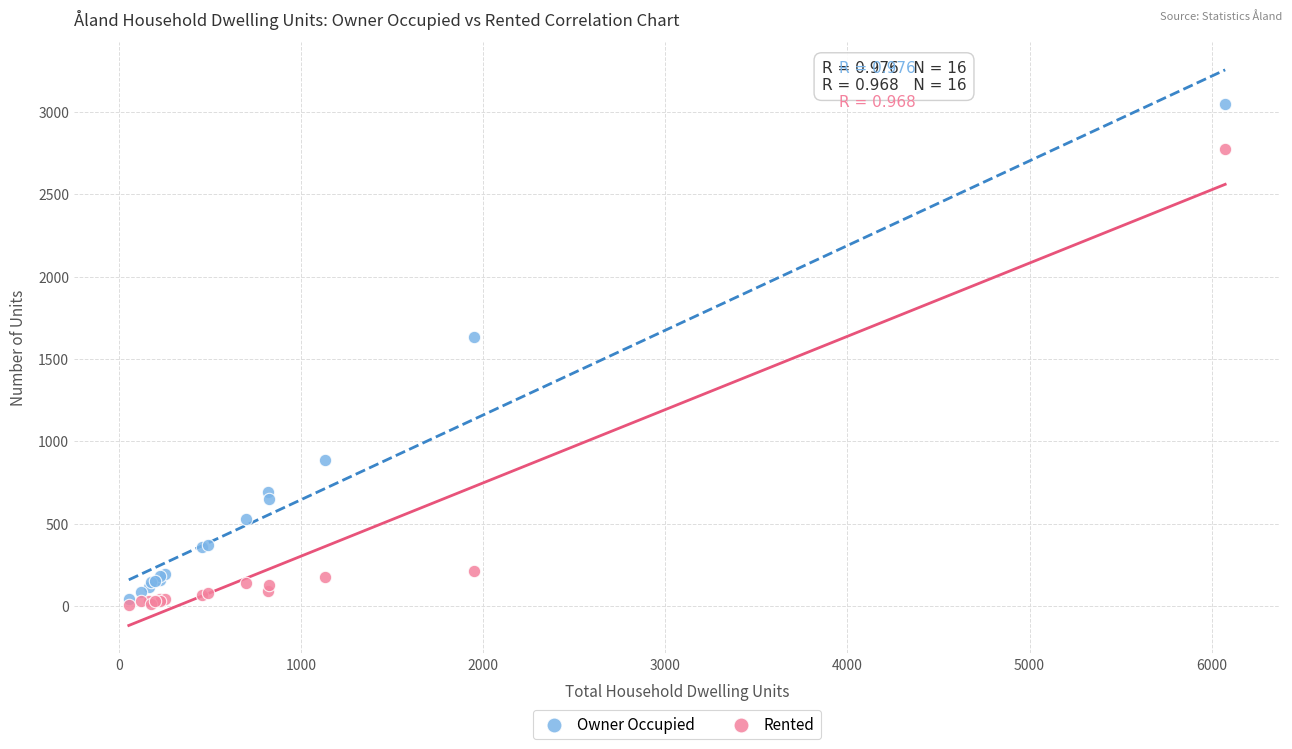

Across all series, what Y value is closest to 1526?

1633